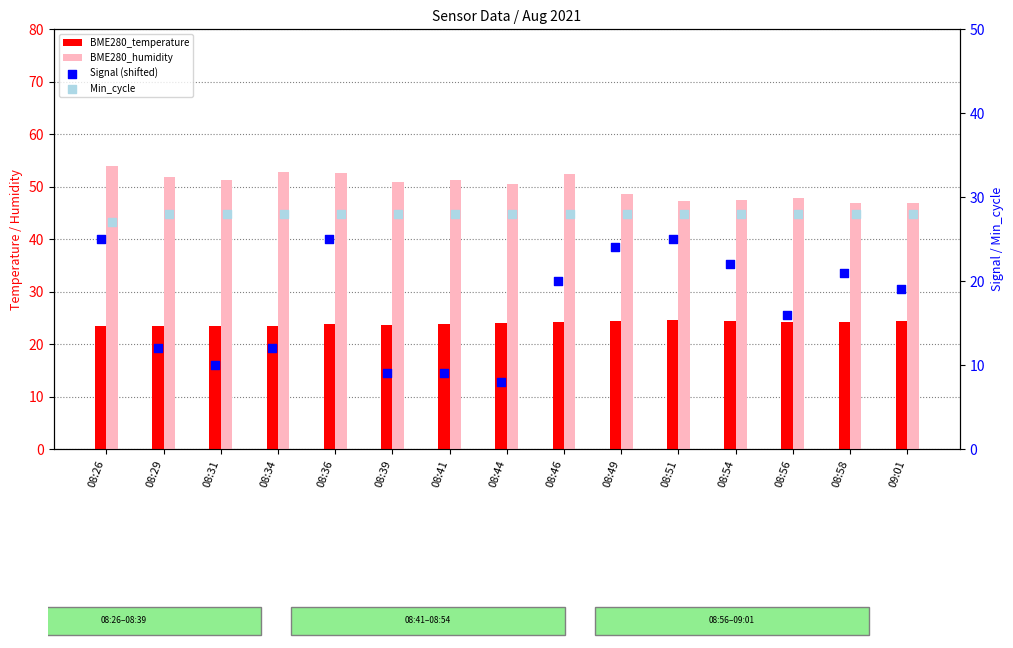

At which category is the sum across all series the highest?

08:26